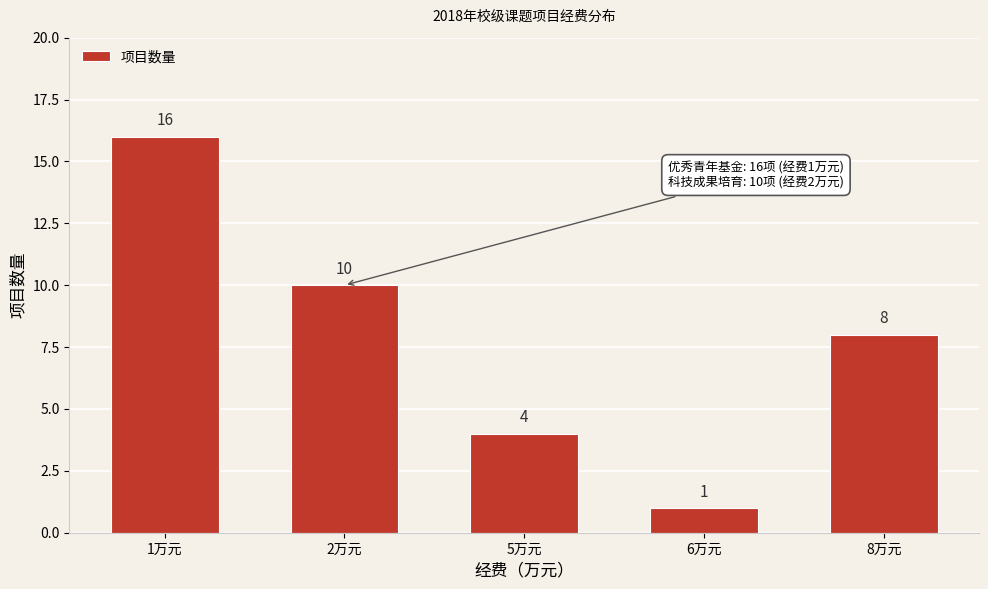

Reading left to right, transcribe all the data shown in this chart.

16	10	4	1	8